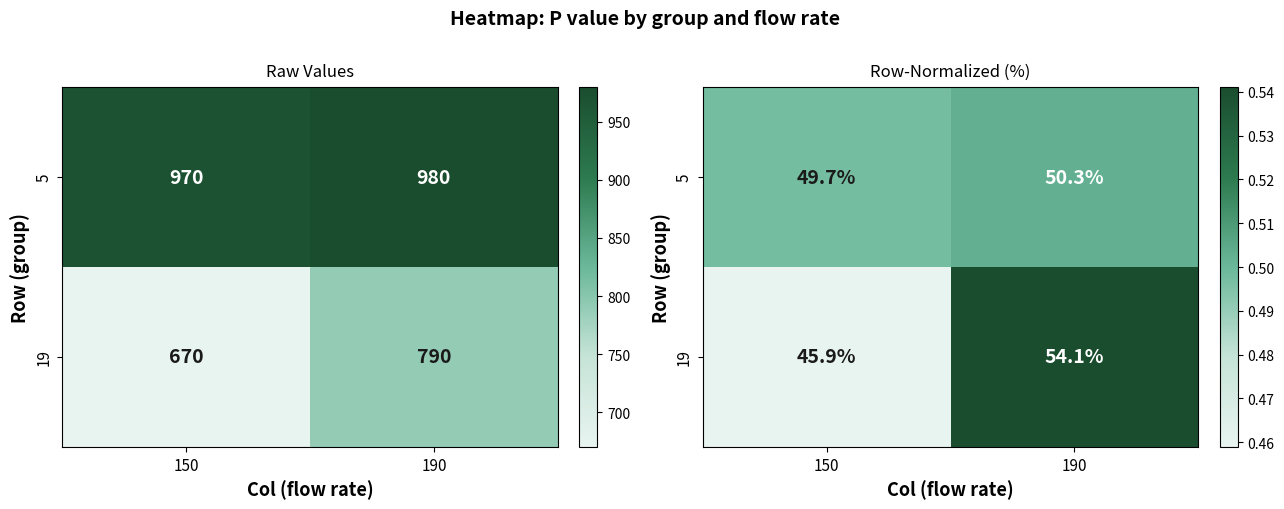

Is the value of 19 at 150 greater than the value of 5 at 150?

No